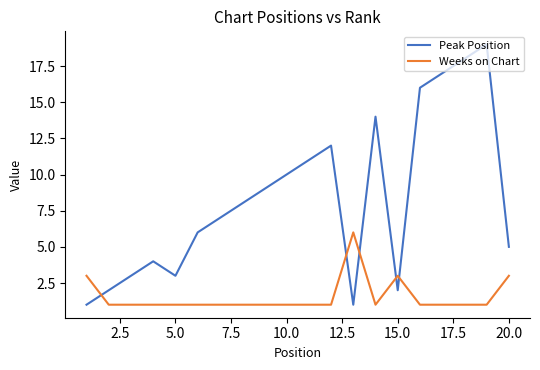

Rank the series by their average value, from highest to lowest.

Peak Position, Weeks on Chart